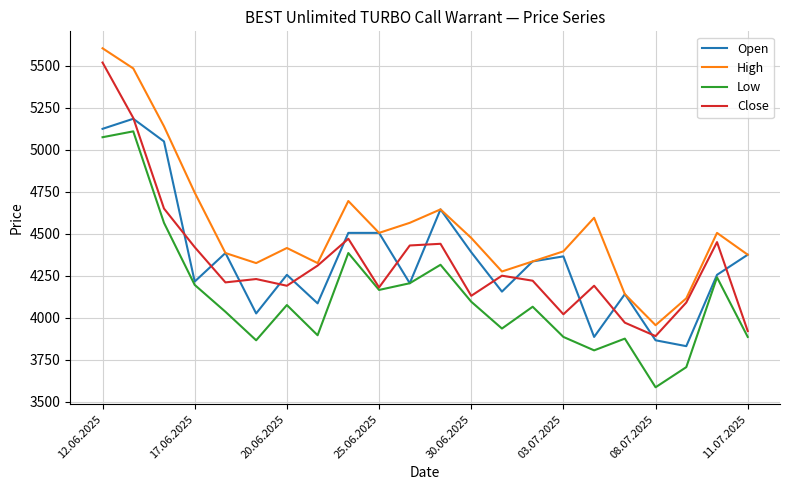

What are all the series names shown in the legend?

Open, High, Low, Close